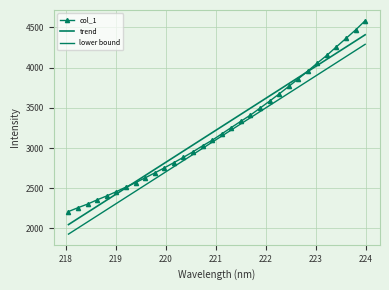

Which series has the largest total across all categories?

trend